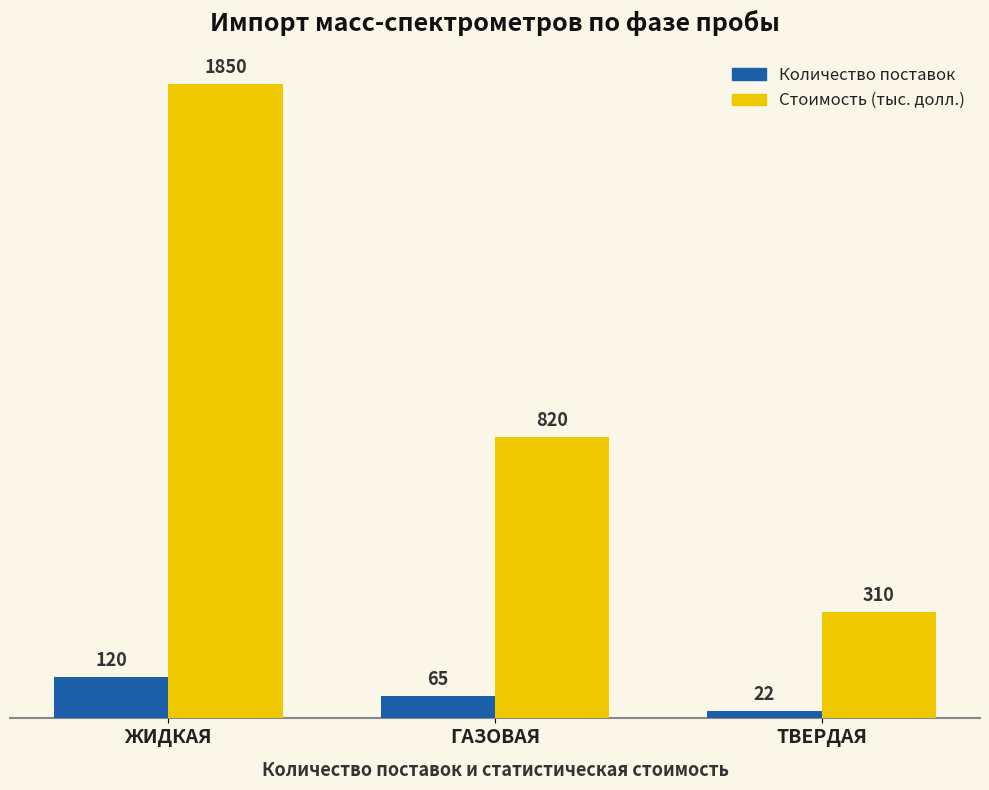

How many groups of bars are there?

3